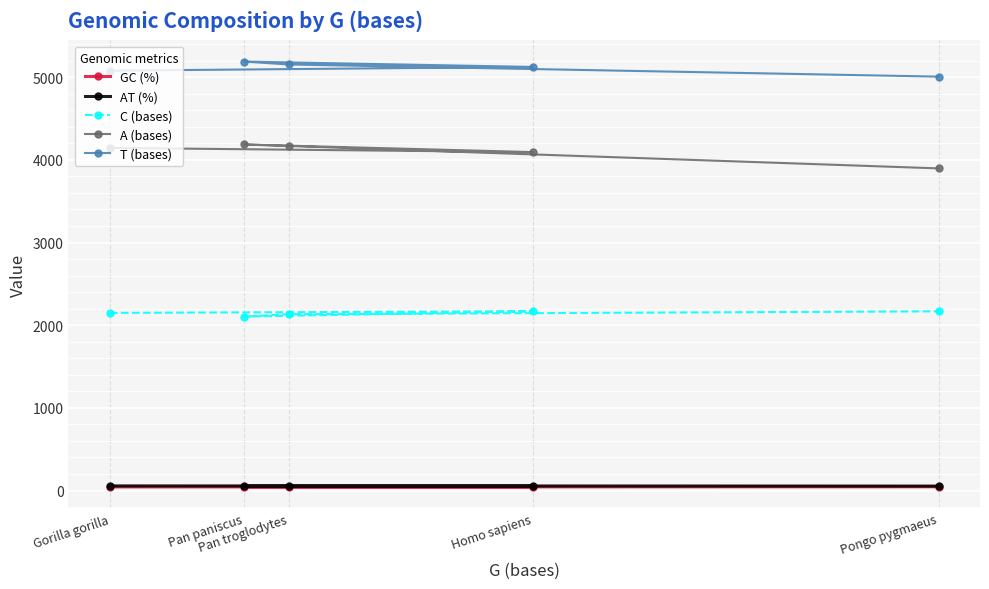

How many lines are shown in the chart?

5